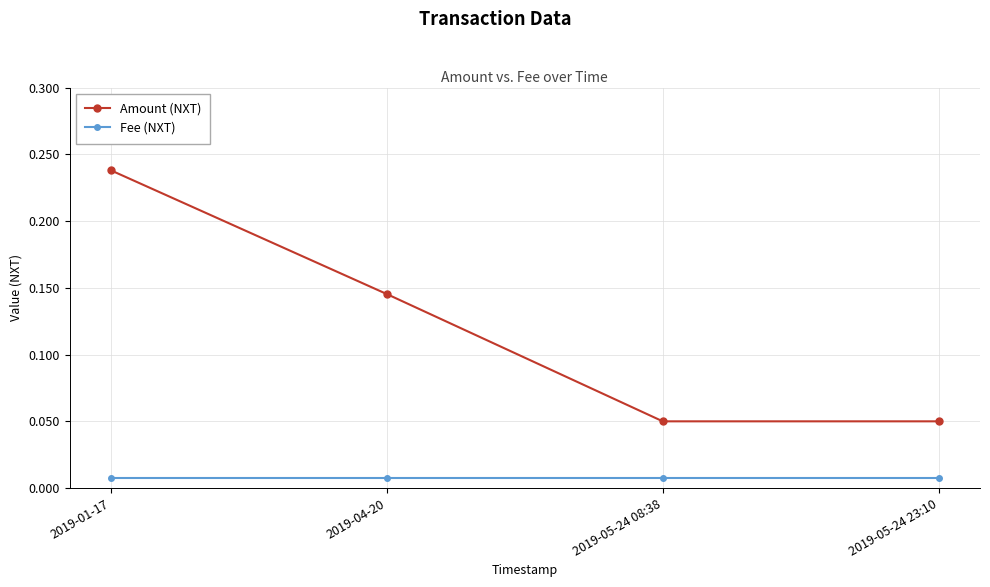

True or false: Fee (NXT) and Amount (NXT) cross at least once.

False